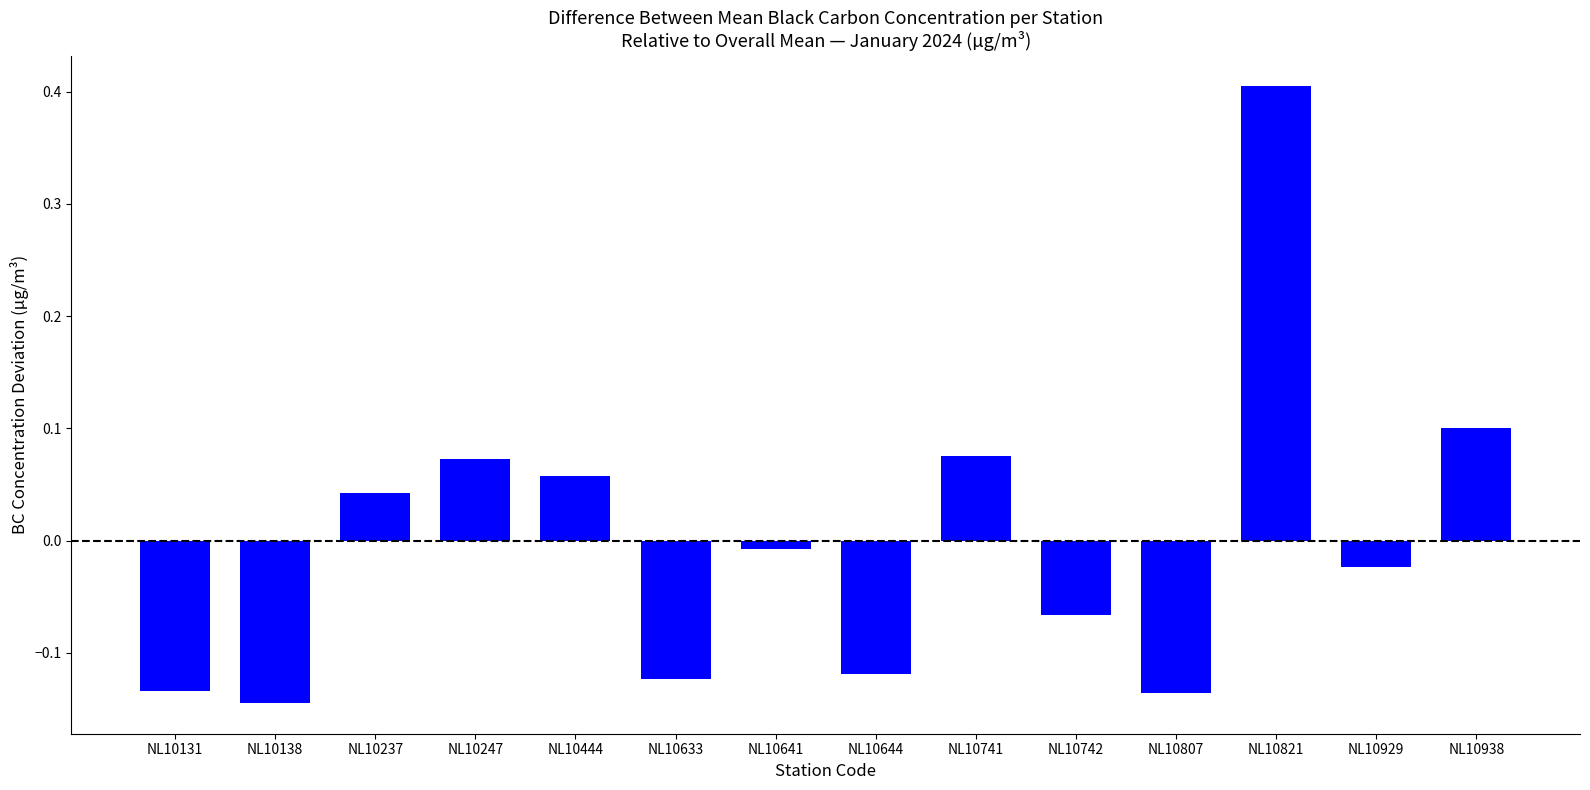

Where is the data nearest to the value 0?

NL10641